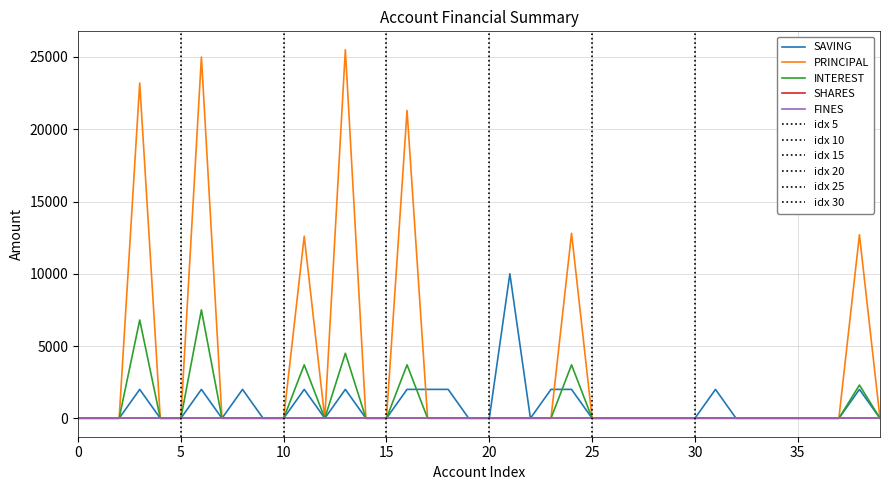

Between 5 and 15, which is larger?

15